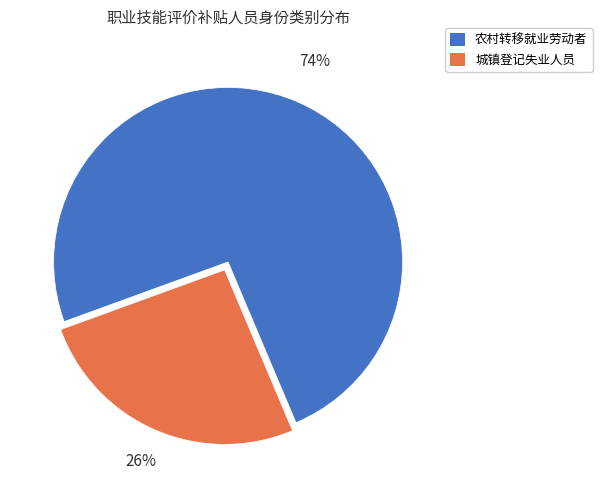

True or false: 农村转移就业劳动者 accounts for 74% of the total.

True